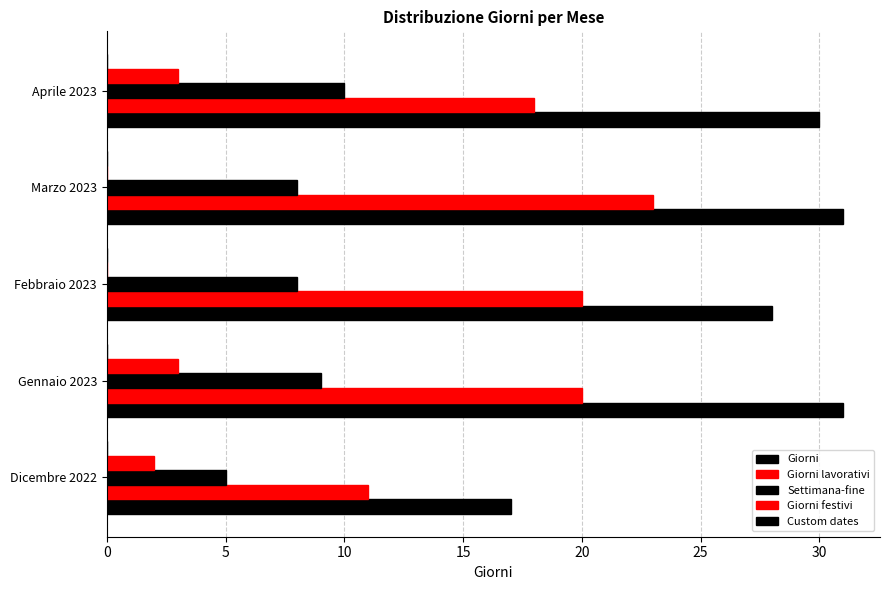

Count the number of categories in the chart.

5